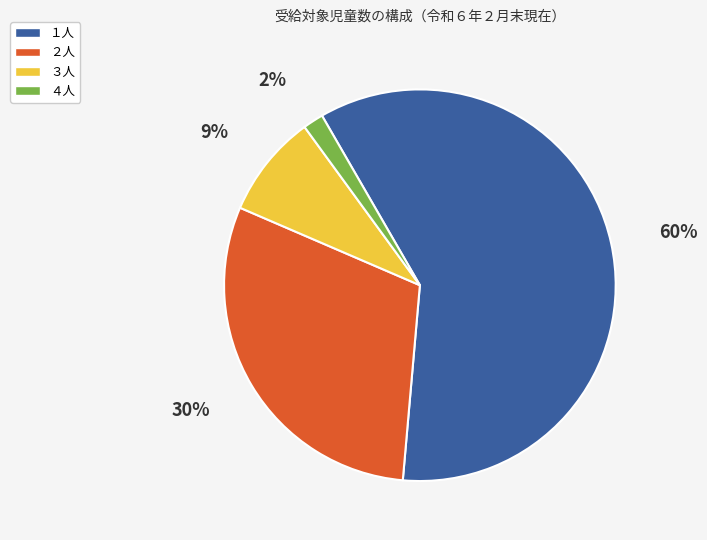

How many segments does this pie chart have?

4